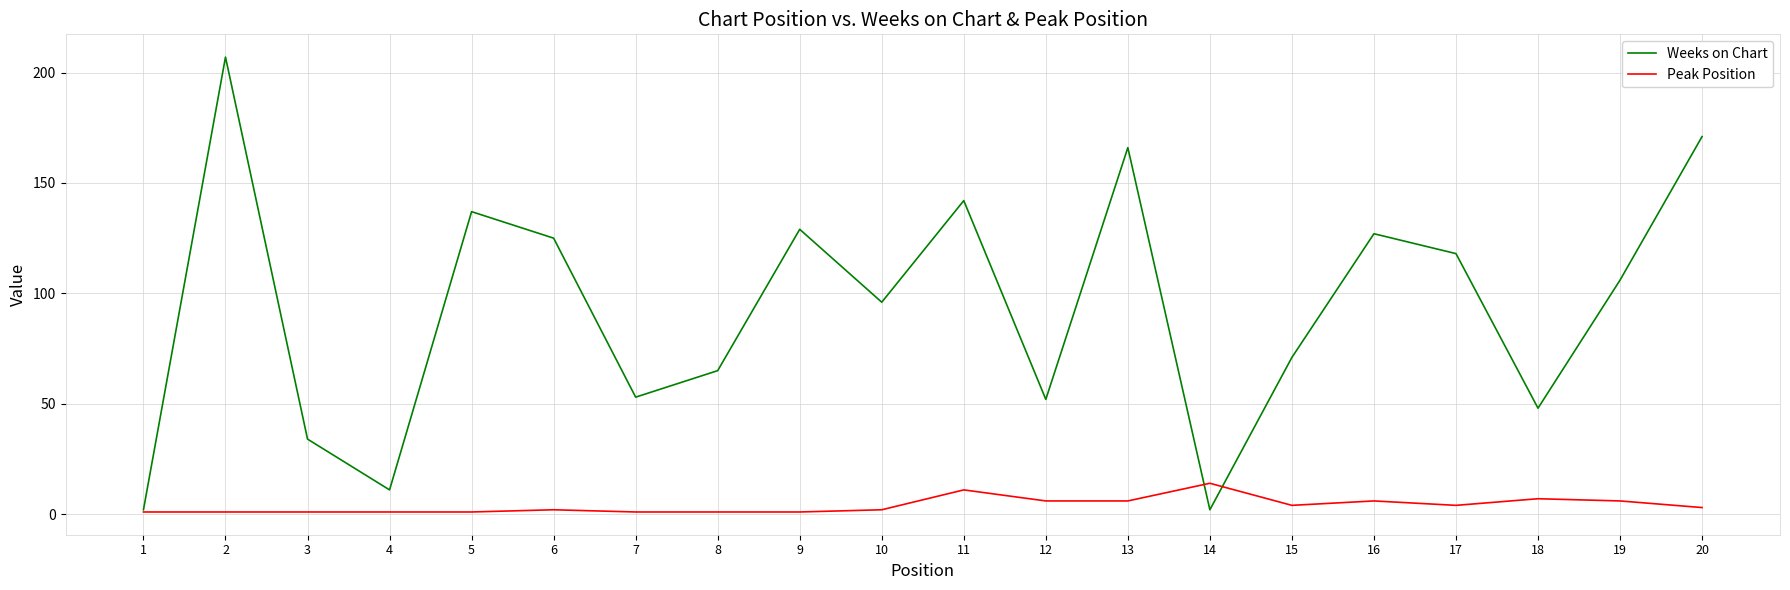

Is the value of Weeks on Chart at 8 greater than the value of Peak Position at 3?

Yes